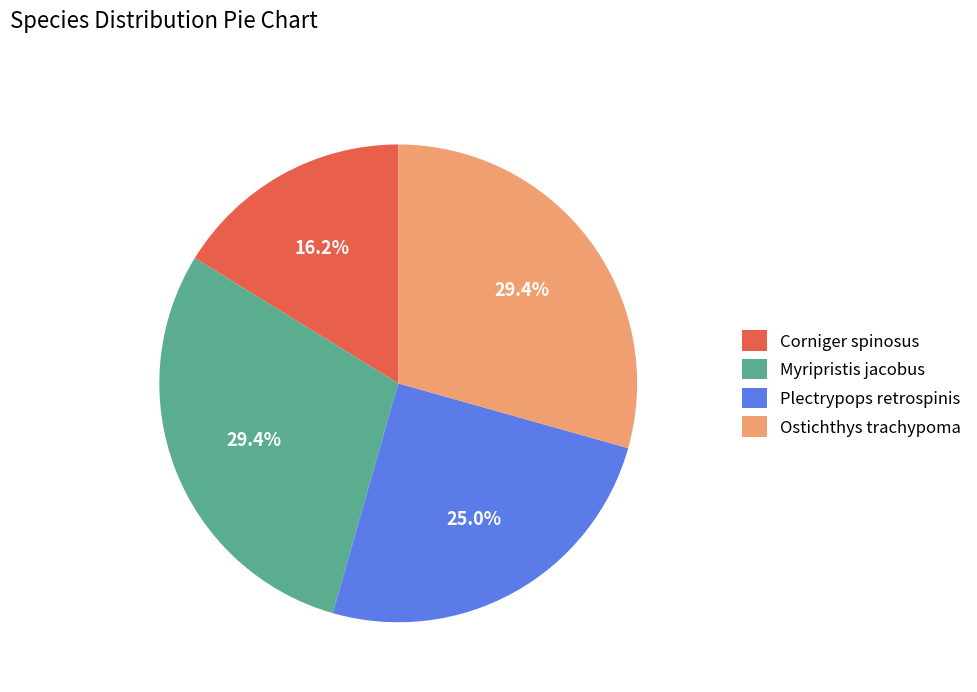

What is the total percentage of Ostichthys trachypoma and Plectrypops retrospinis?

54.4%